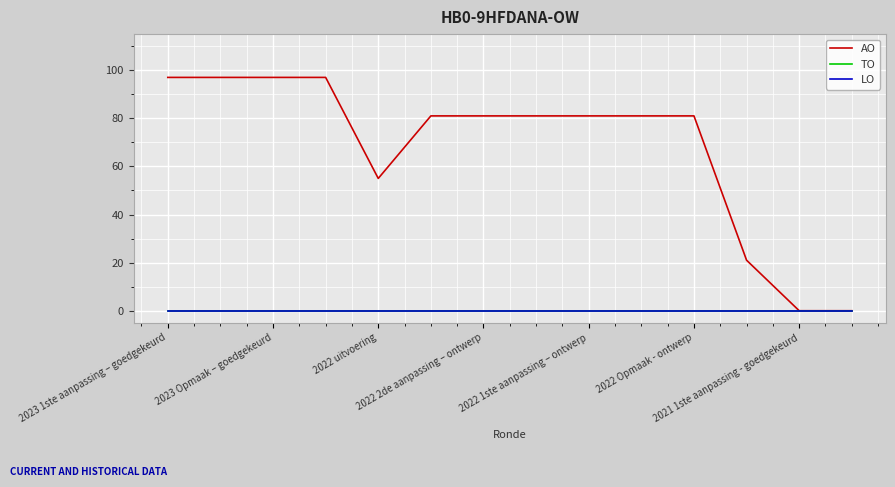

At which label does TO reach its minimum?

2023 1ste aanpassing – goedgekeurd